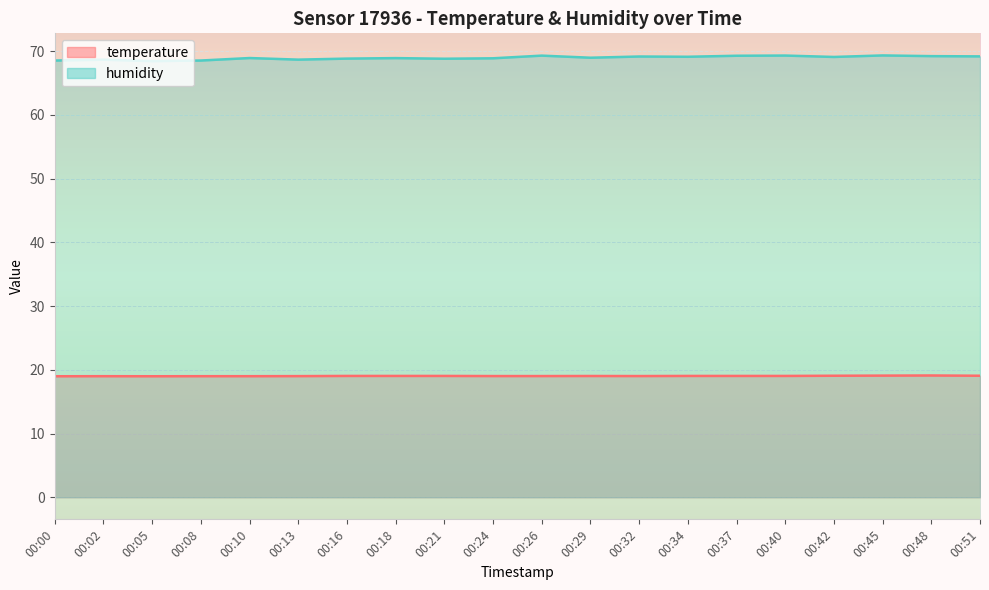

What is the sum of all temperature values?

380.7